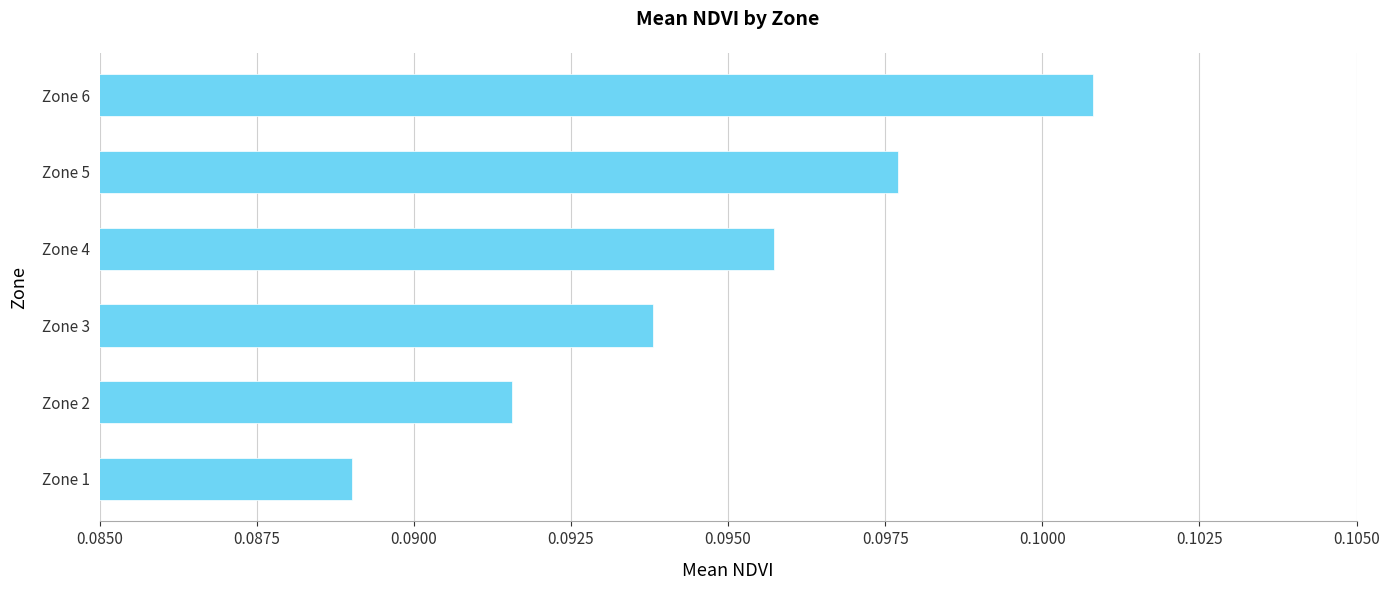

Between Zone 3 and Zone 4, which is larger?

Zone 4